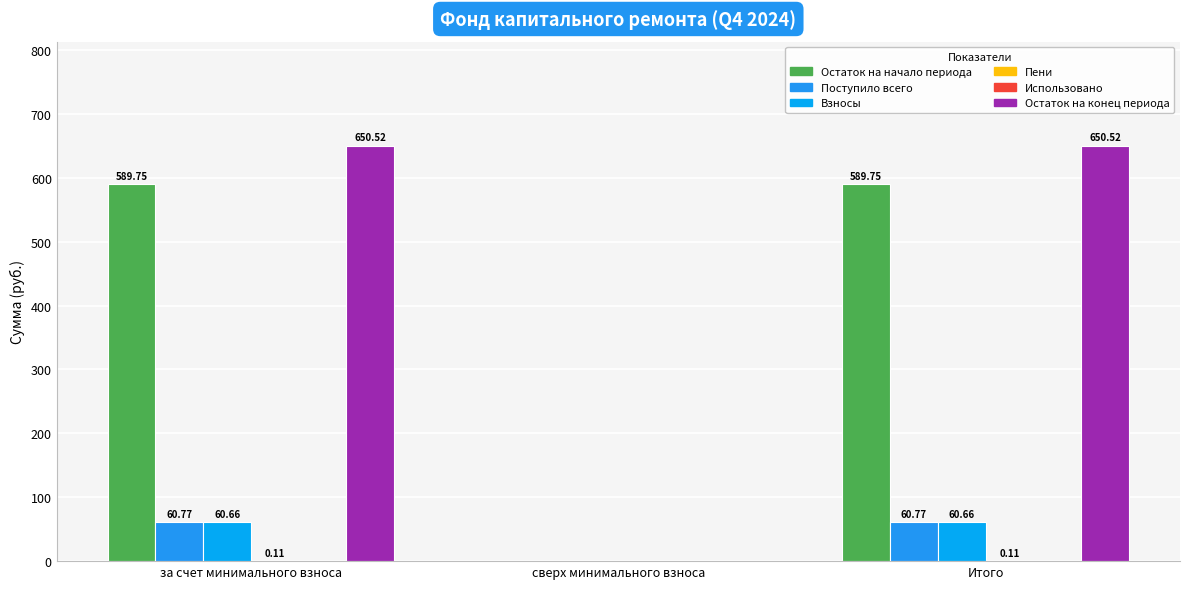

How many groups of bars are there?

3